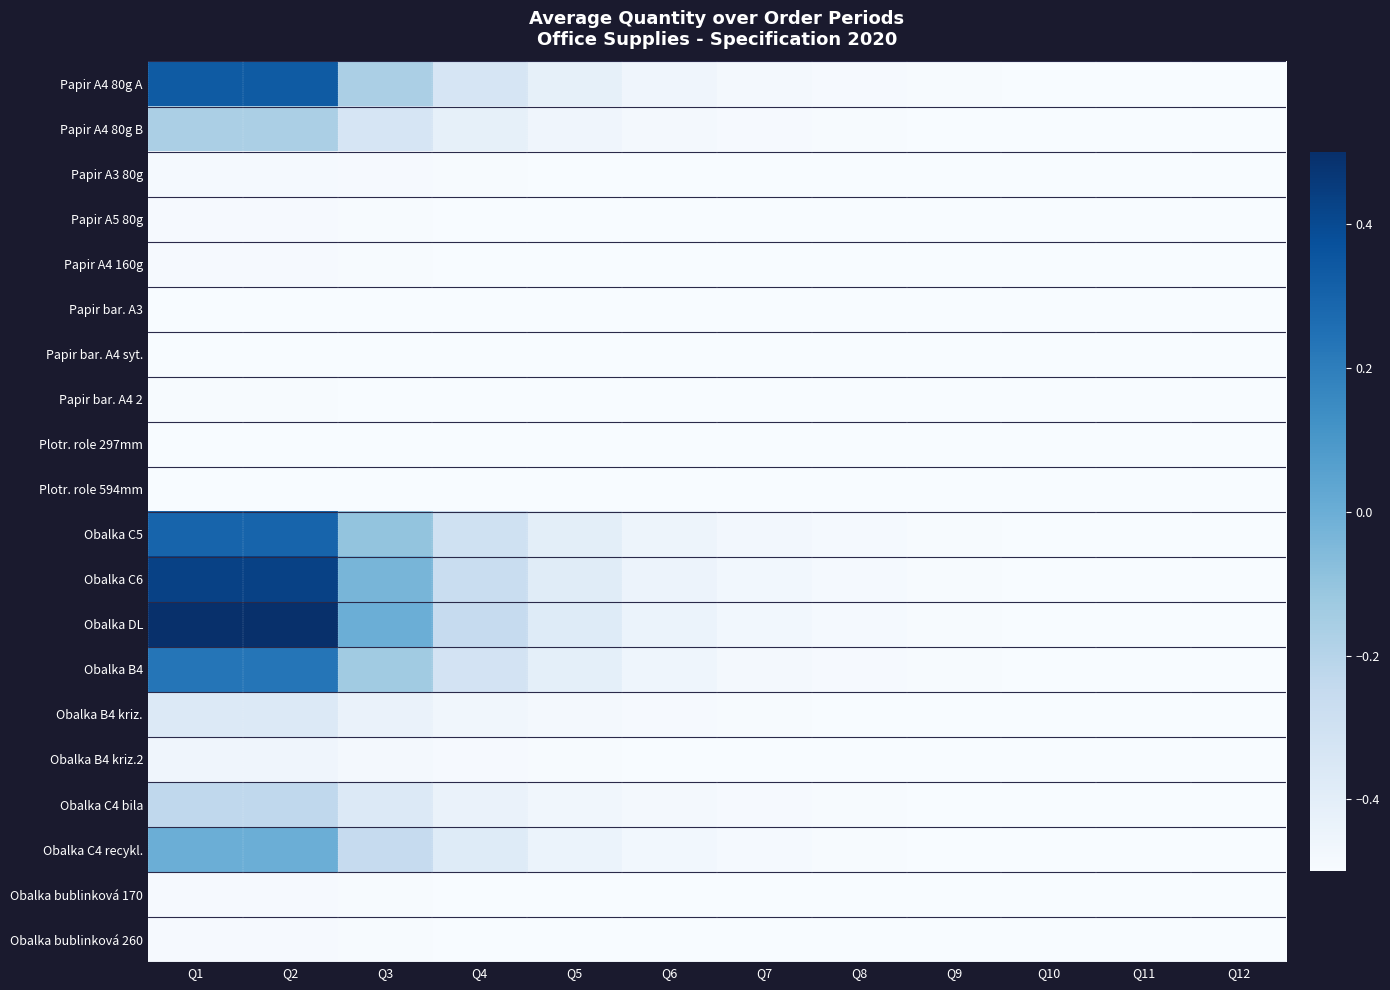

At which category is the sum across all series the highest?

Q1